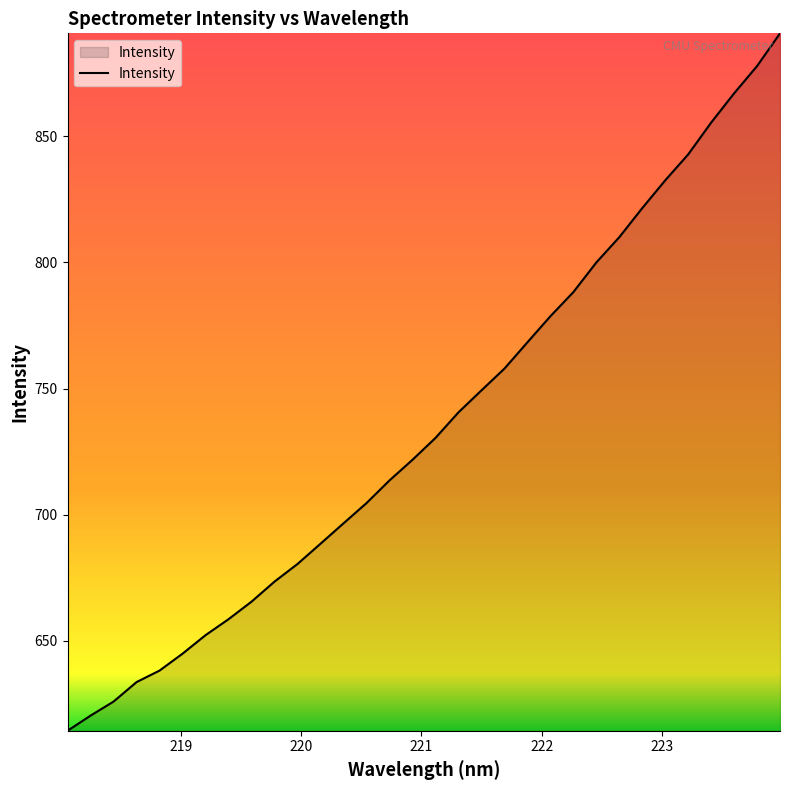

What is the difference between the maximum and minimum values?

276.5